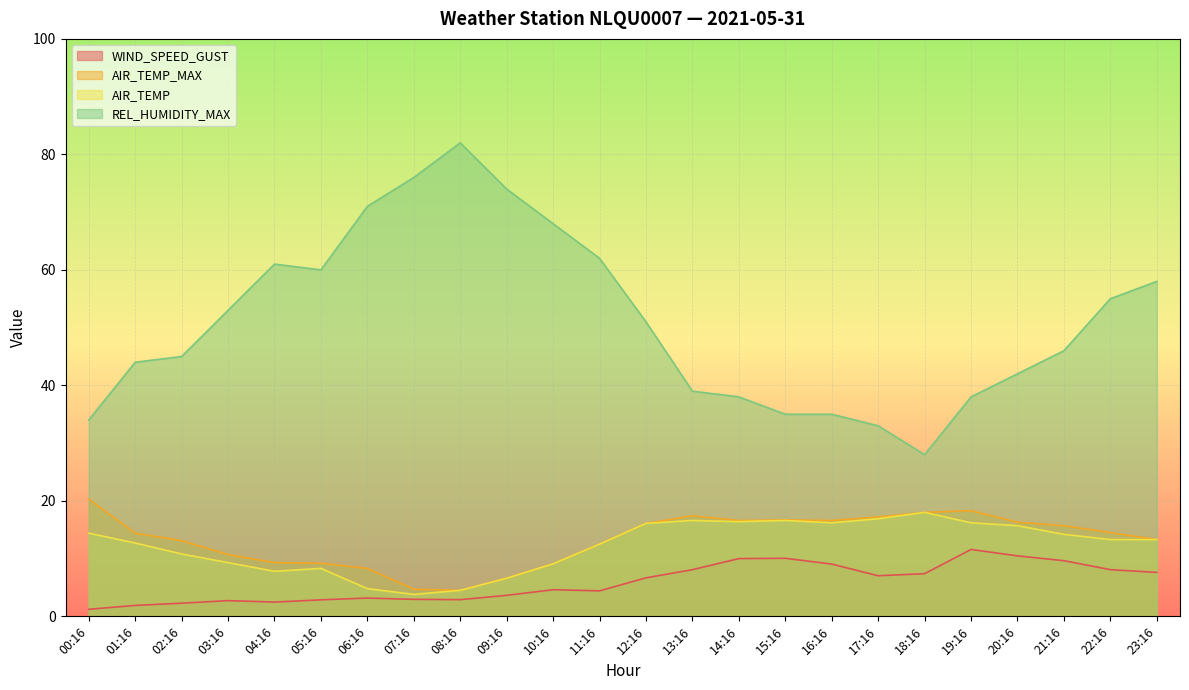

Rank the categories by AIR_TEMP_MAX value from highest to lowest.

00:16, 19:16, 18:16, 13:16, 17:16, 15:16, 14:16, 16:16, 20:16, 12:16, 21:16, 22:16, 01:16, 23:16, 02:16, 11:16, 03:16, 04:16, 05:16, 10:16, 06:16, 09:16, 07:16, 08:16